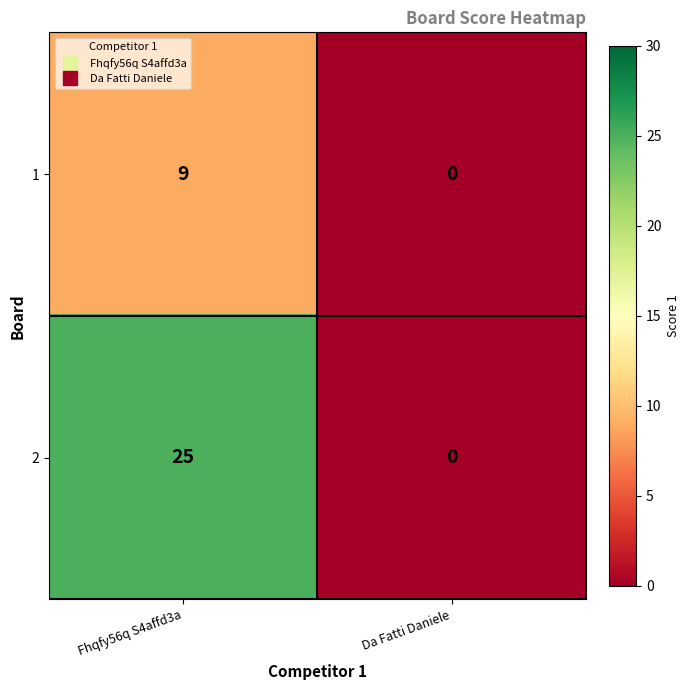

Reading left to right, extract all data points from this chart.

1: Fhqfy56q S4affd3a=9	Da Fatti Daniele=0
2: Fhqfy56q S4affd3a=25	Da Fatti Daniele=0